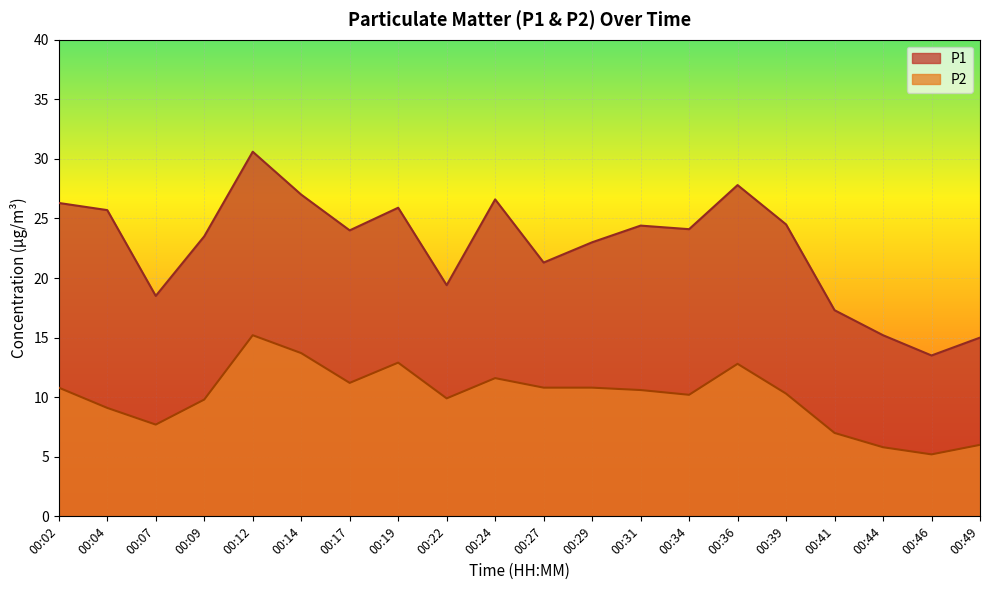

At which label is P2 closest to 10?

00:22